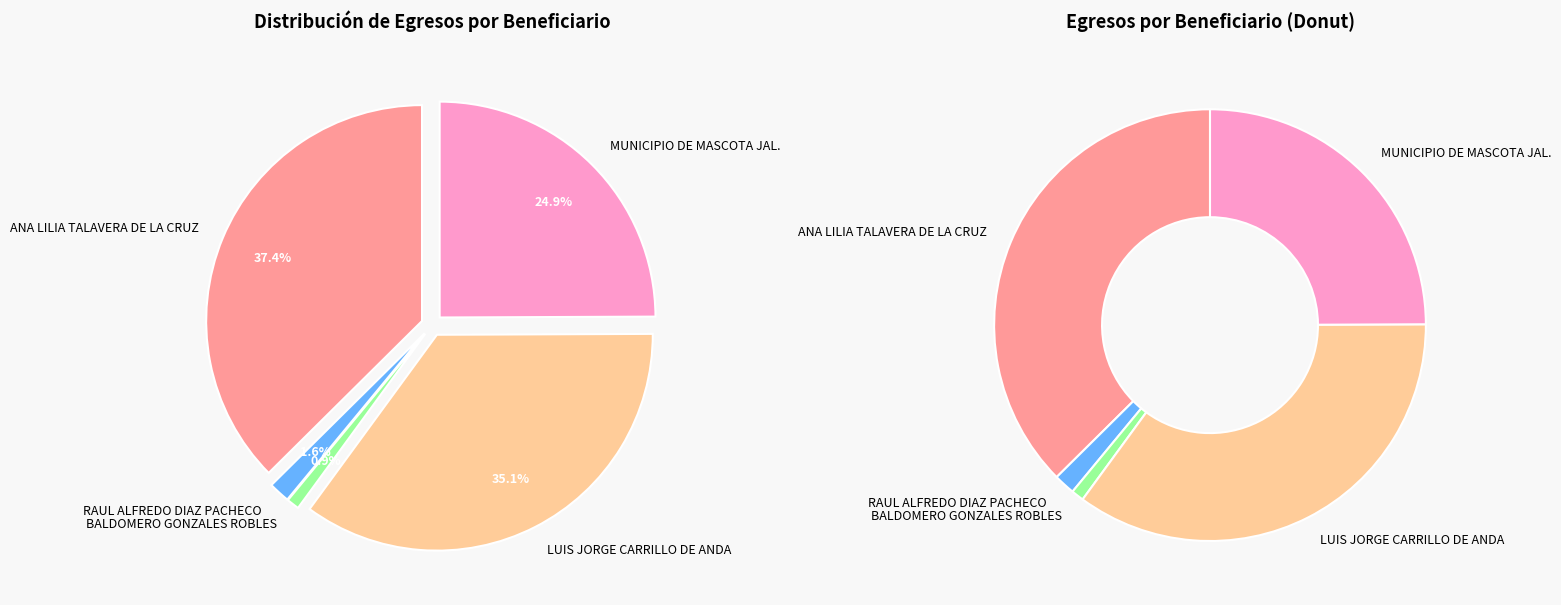

What is the change in value from BALDOMERO GONZALES ROBLES to LUIS JORGE CARRILLO DE ANDA?

+68515.8